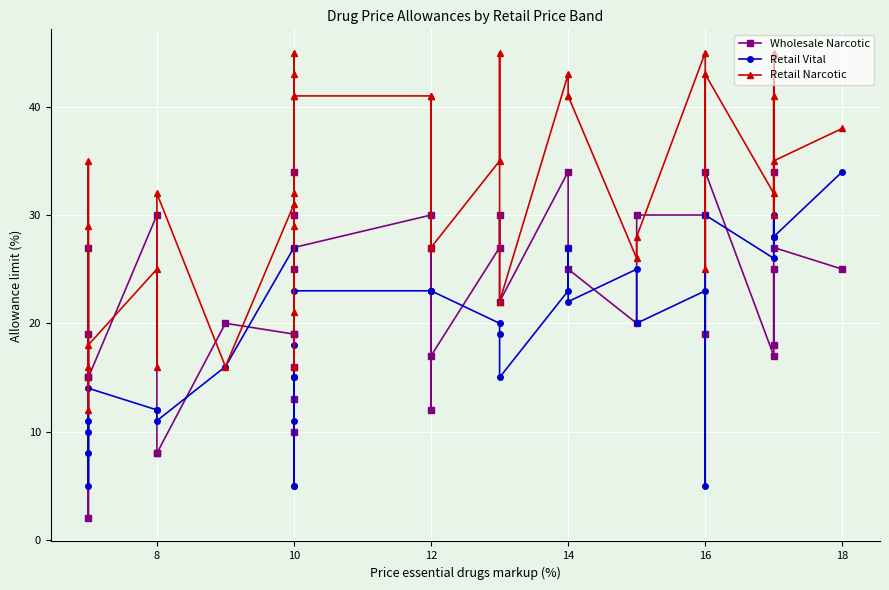

Is the value of Retail Vital at 8 greater than the value of Retail Narcotic at 34?

No